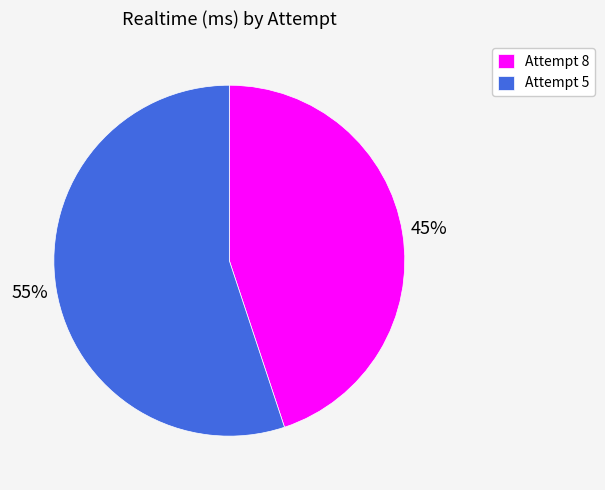

True or false: Attempt 5 accounts for 60% of the total.

False